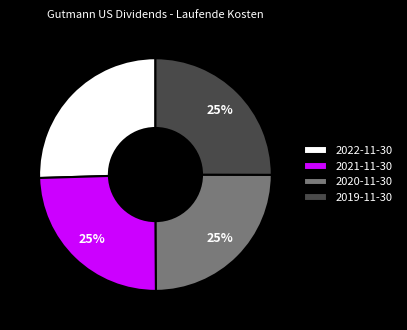

To the nearest percent, what is the average slice percentage?

25%